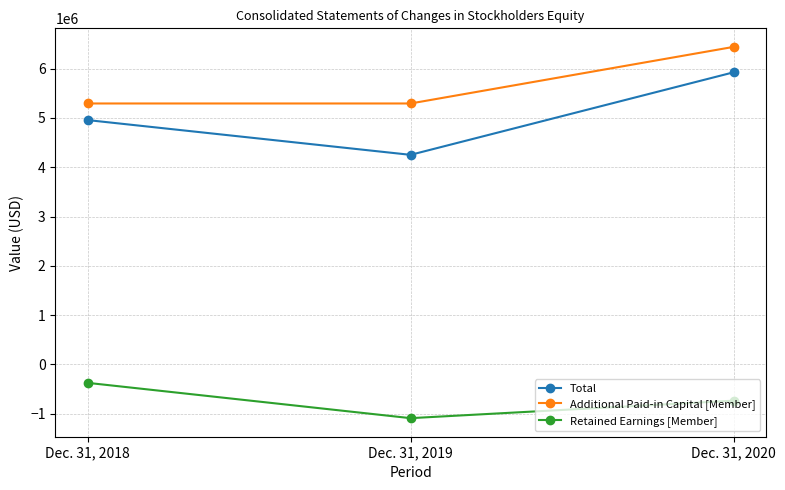

What is the lowest value of the Additional Paid-in Capital [Member] series?

5293082